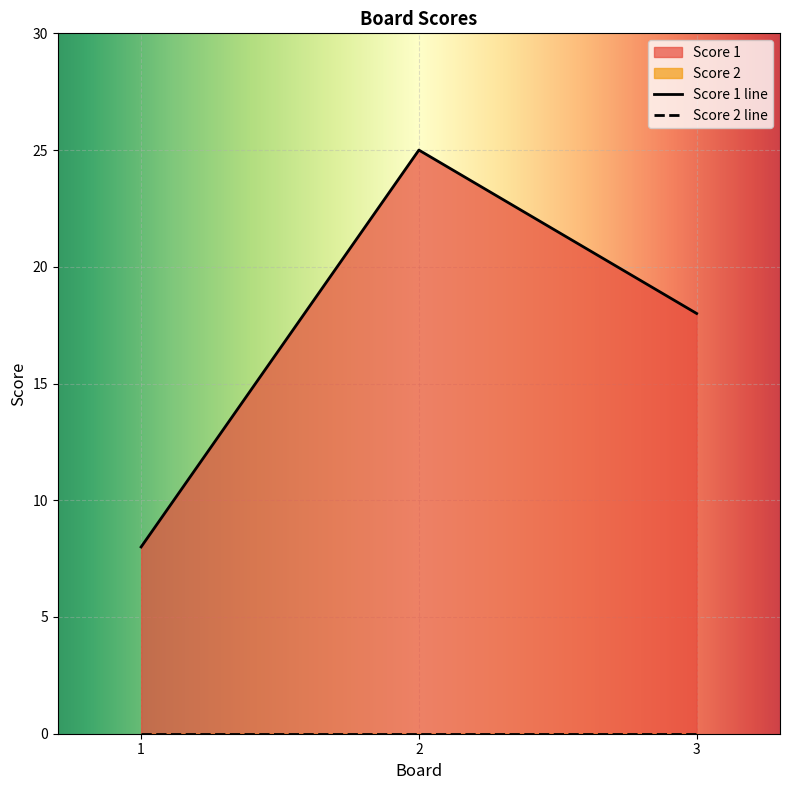

The chart shows a value of 8 at 1. True or false?

True